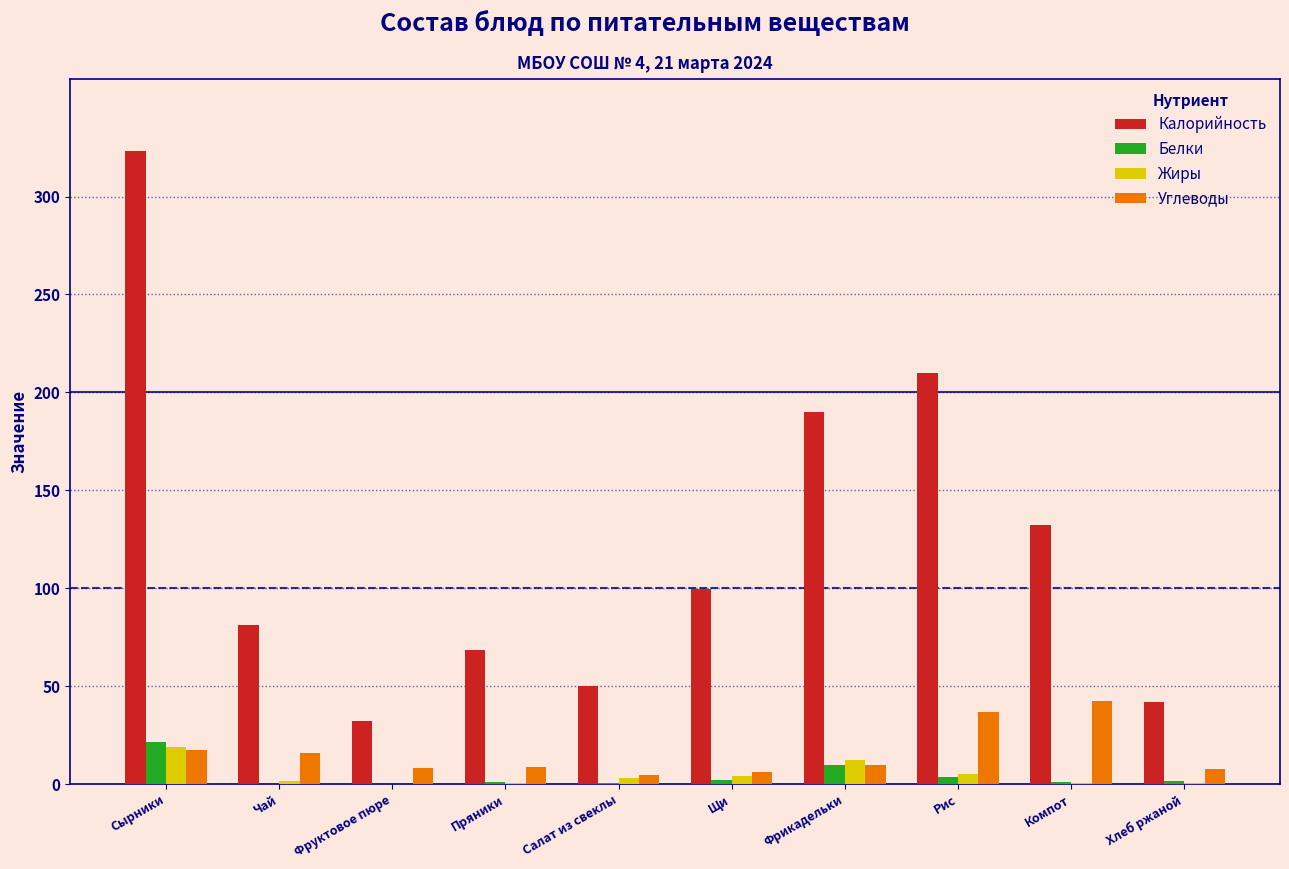

Is the value of Жиры at Чай greater than the value of Углеводы at Чай?

No